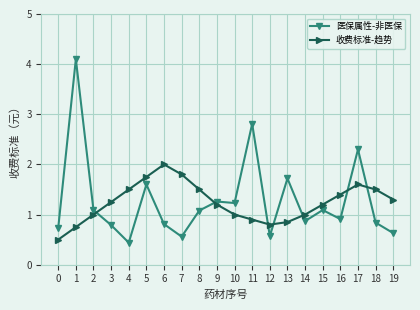

How many intersections are there between 收费标准-趋势 and 医保属性-非医保?

7